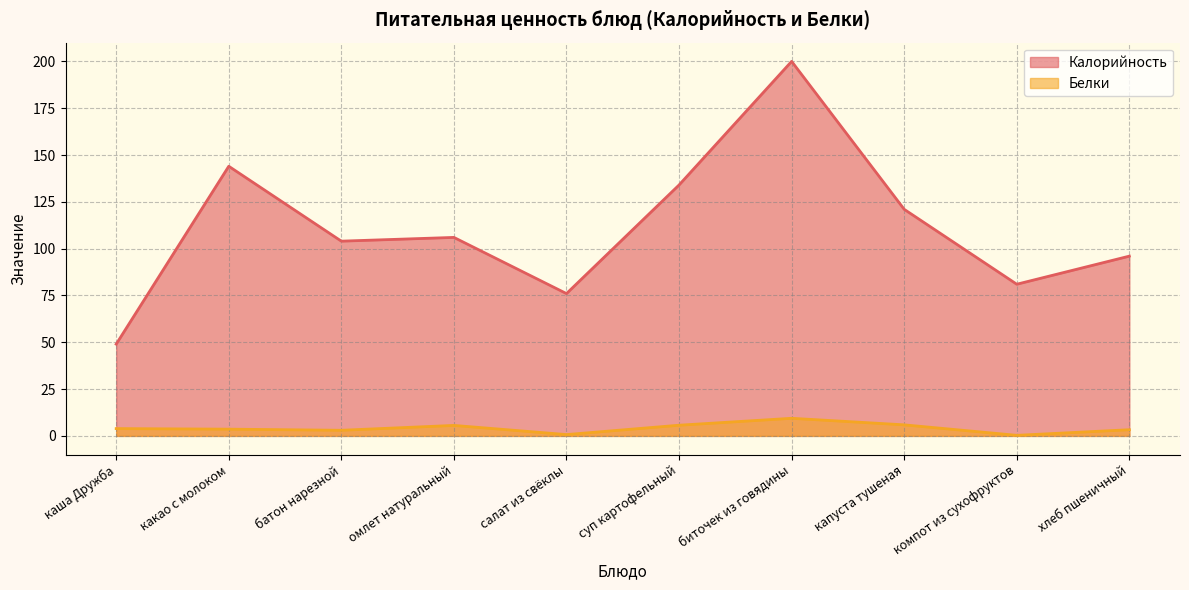

What is the label of the 1st point from the right?

хлеб пшеничный